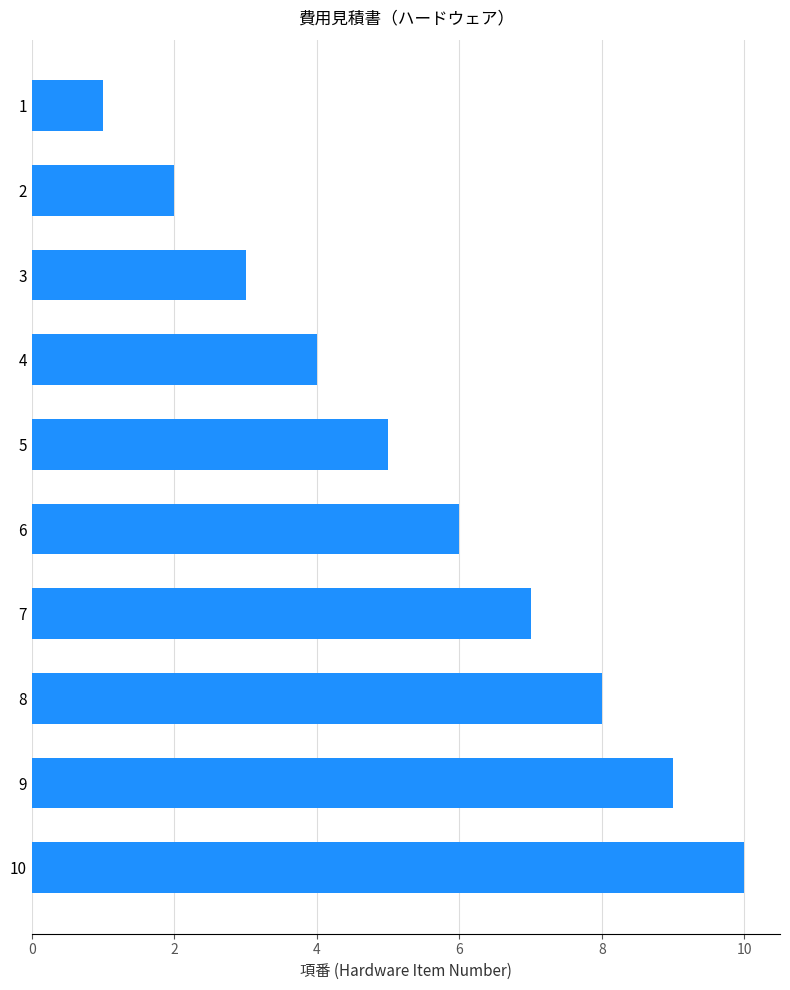

Where is the data nearest to the value 5?

5